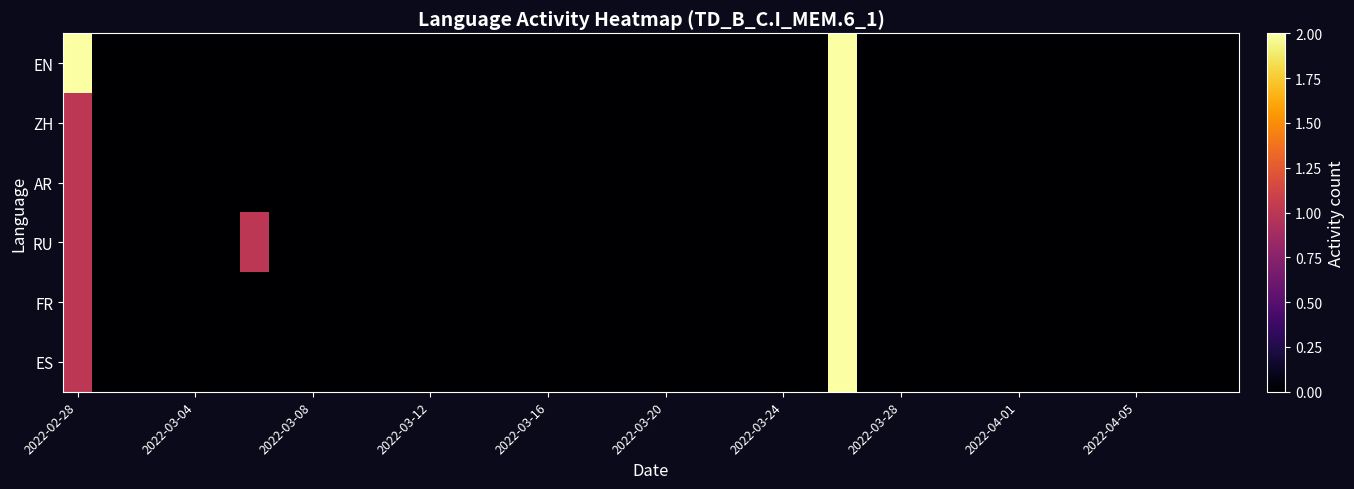

Reading left to right, transcribe all the data shown in this chart.

EN: 2	0	0	0	0	0	0	0	0	0	0	0	0	0	0	0	0	0	0	0	0	0	0	0	0	0	2	0	0	0	0	0	0	0	0	0	0	0	0	0
ZH: 1	0	0	0	0	0	0	0	0	0	0	0	0	0	0	0	0	0	0	0	0	0	0	0	0	0	2	0	0	0	0	0	0	0	0	0	0	0	0	0
AR: 1	0	0	0	0	0	0	0	0	0	0	0	0	0	0	0	0	0	0	0	0	0	0	0	0	0	2	0	0	0	0	0	0	0	0	0	0	0	0	0
RU: 1	0	0	0	0	0	1	0	0	0	0	0	0	0	0	0	0	0	0	0	0	0	0	0	0	0	2	0	0	0	0	0	0	0	0	0	0	0	0	0
FR: 1	0	0	0	0	0	0	0	0	0	0	0	0	0	0	0	0	0	0	0	0	0	0	0	0	0	2	0	0	0	0	0	0	0	0	0	0	0	0	0
ES: 1	0	0	0	0	0	0	0	0	0	0	0	0	0	0	0	0	0	0	0	0	0	0	0	0	0	2	0	0	0	0	0	0	0	0	0	0	0	0	0